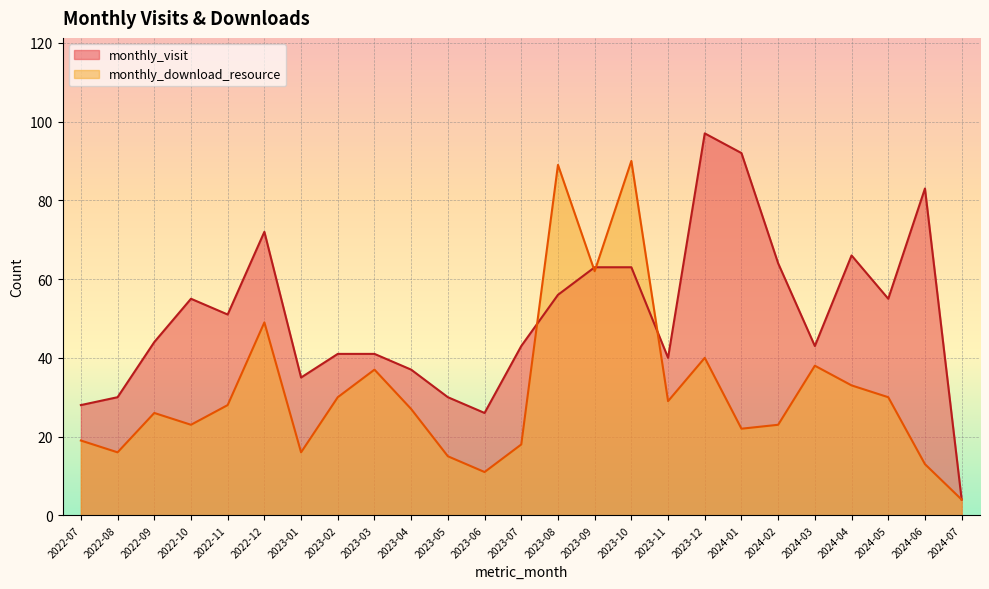

What is the greatest value displayed?

97